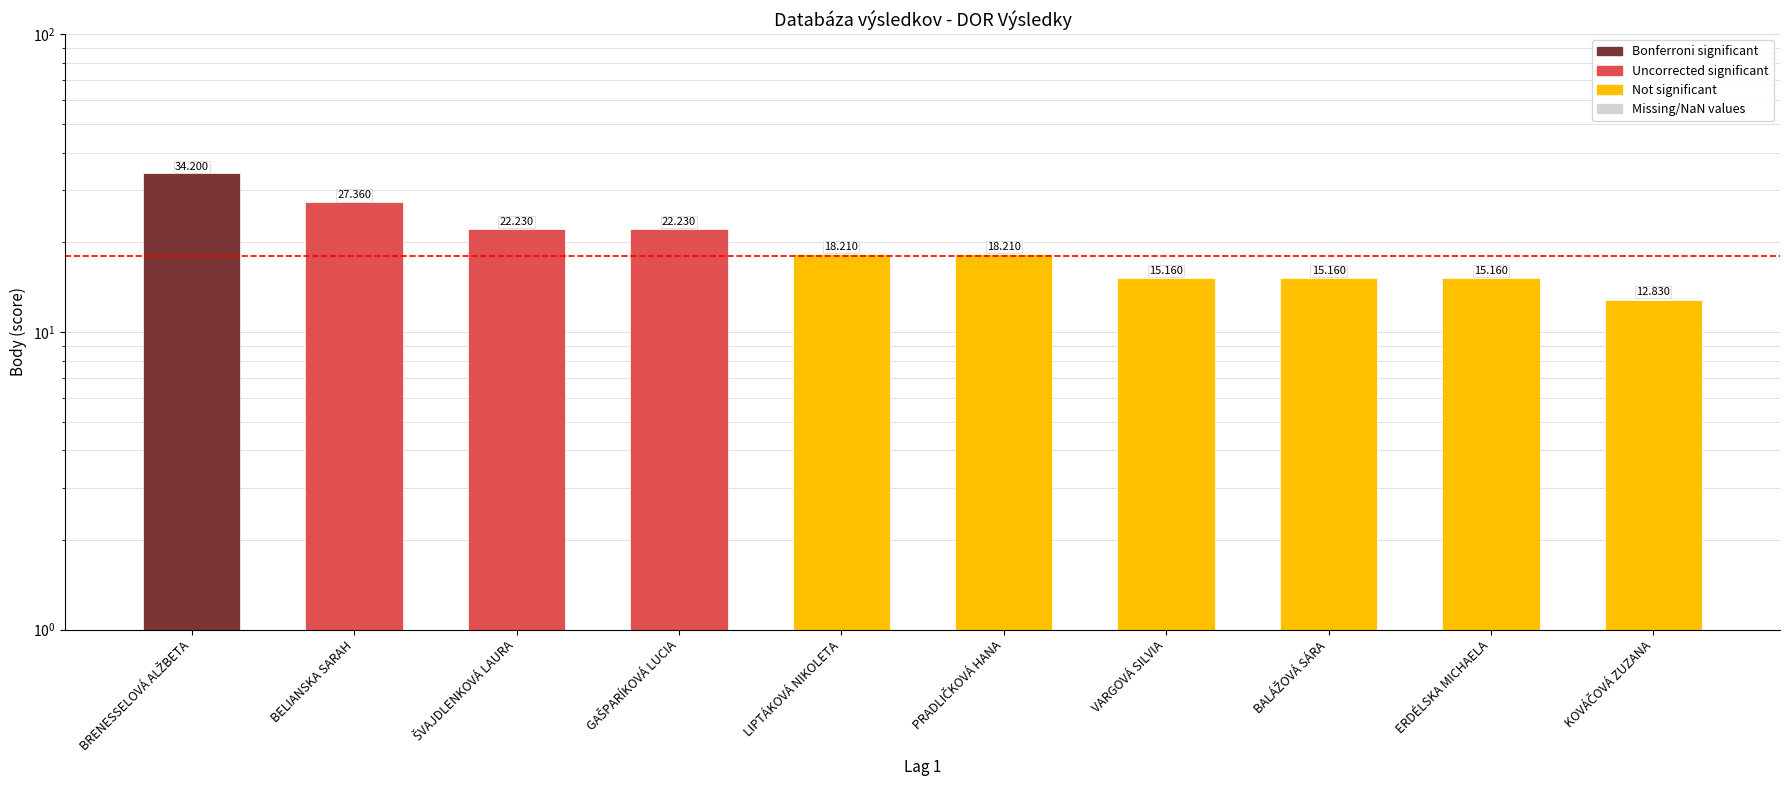

What is the minimum value shown in the chart?

12.8